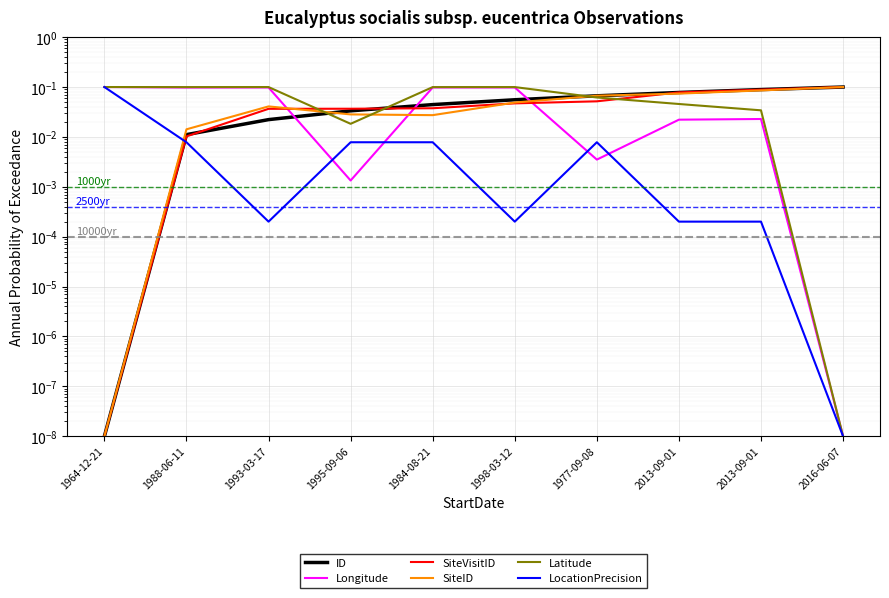

What are all the series names shown in the legend?

ID, Longitude, SiteVisitID, SiteID, Latitude, LocationPrecision